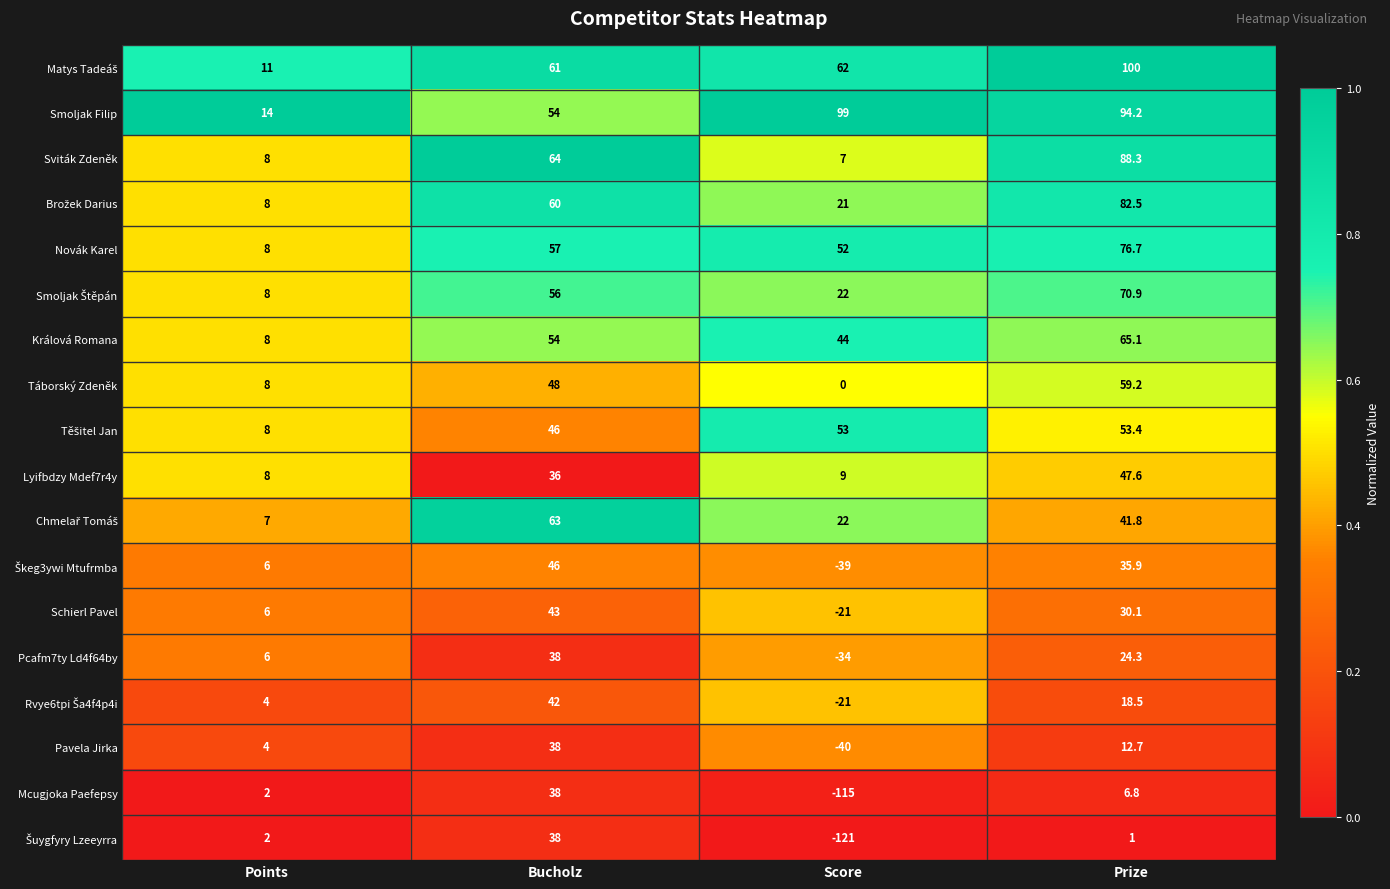

What is the maximum value shown in the chart?

100.0